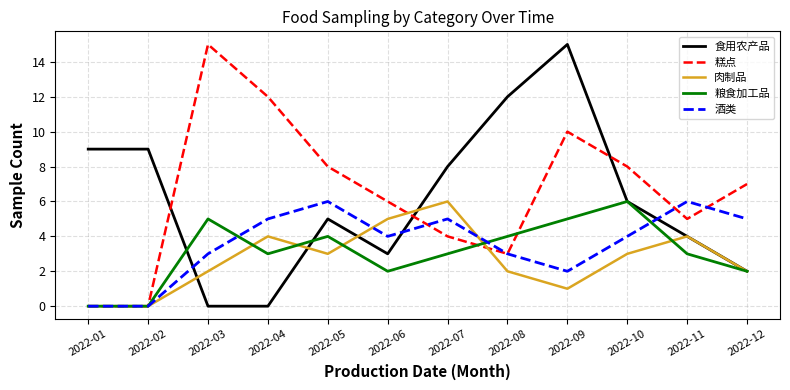

Count the number of data series in this chart.

5